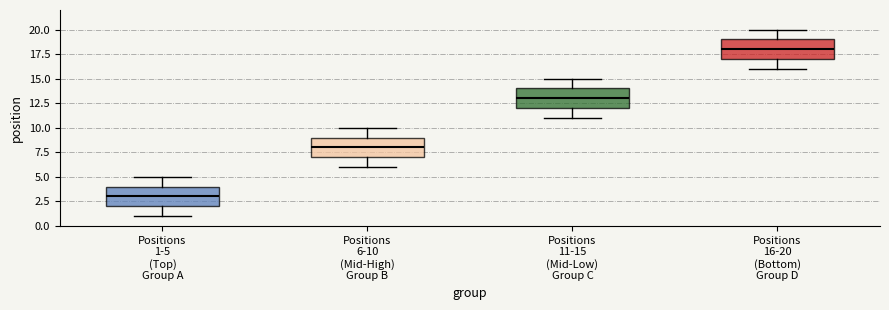

Which box's median line is the highest?

Positions 16-20 (Bottom) Group D